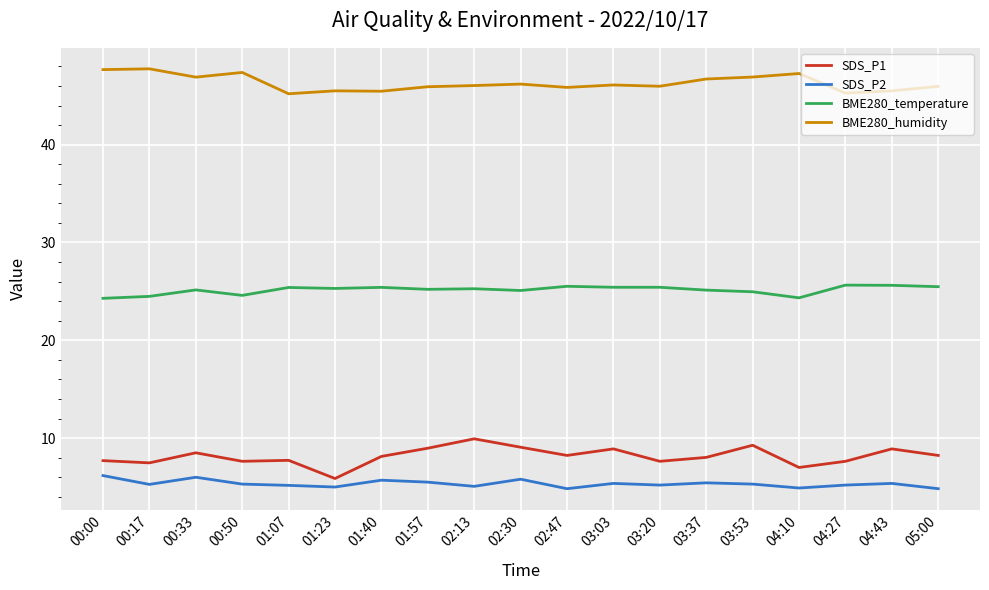

What position from the left is 02:13?

9